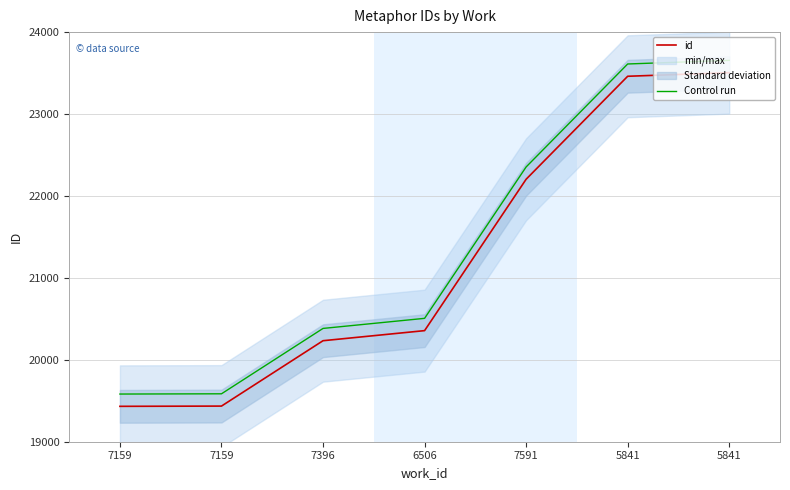

List the series in order of their overall mean, highest first.

Control run, id